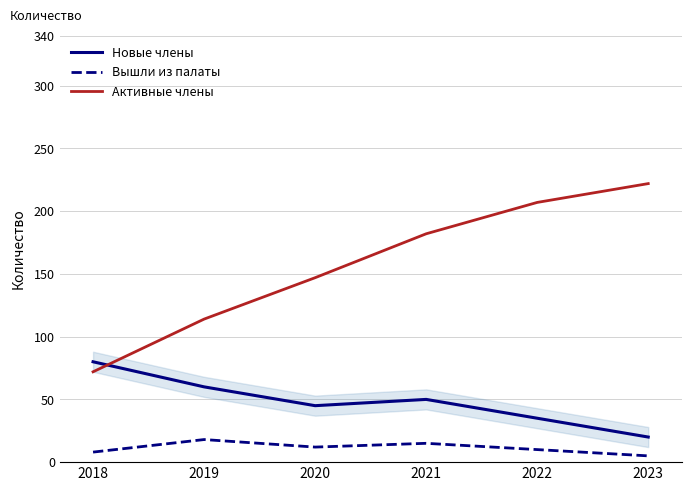

Reading right to left, transcribe all the data shown in this chart.

Новые члены: 20	35	50	45	60	80
Вышли из палаты: 5	10	15	12	18	8
Активные члены: 222	207	182	147	114	72